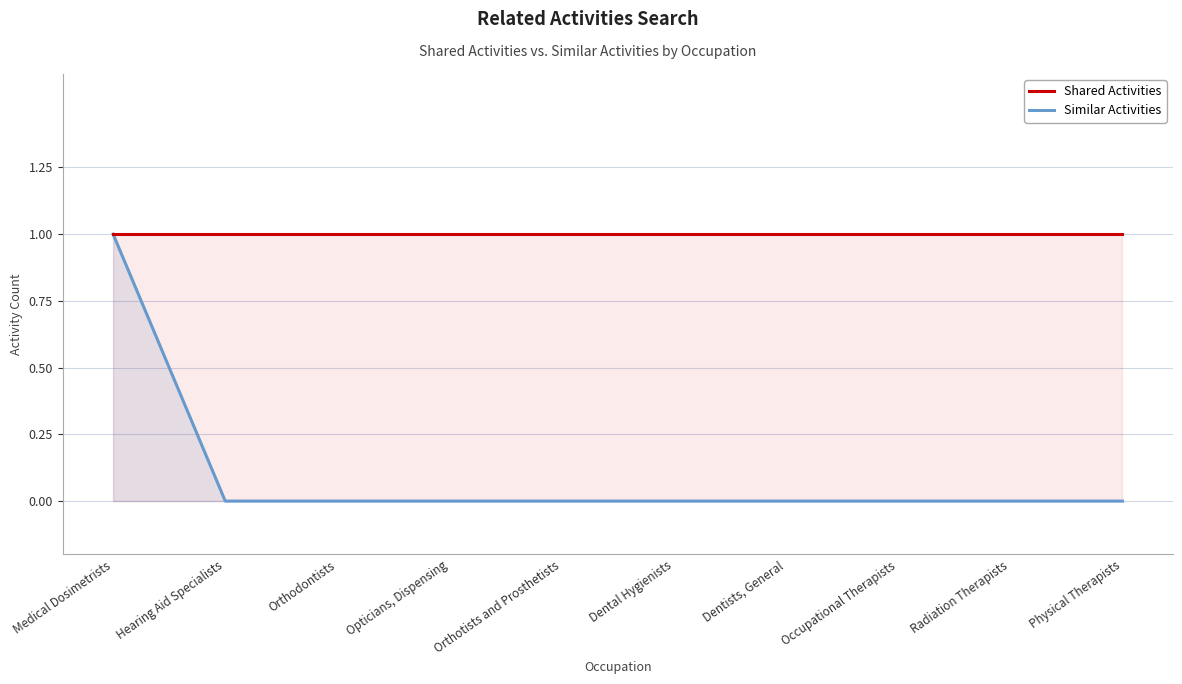

Which series changed the most between Opticians, Dispensing and Physical Therapists?

Shared Activities